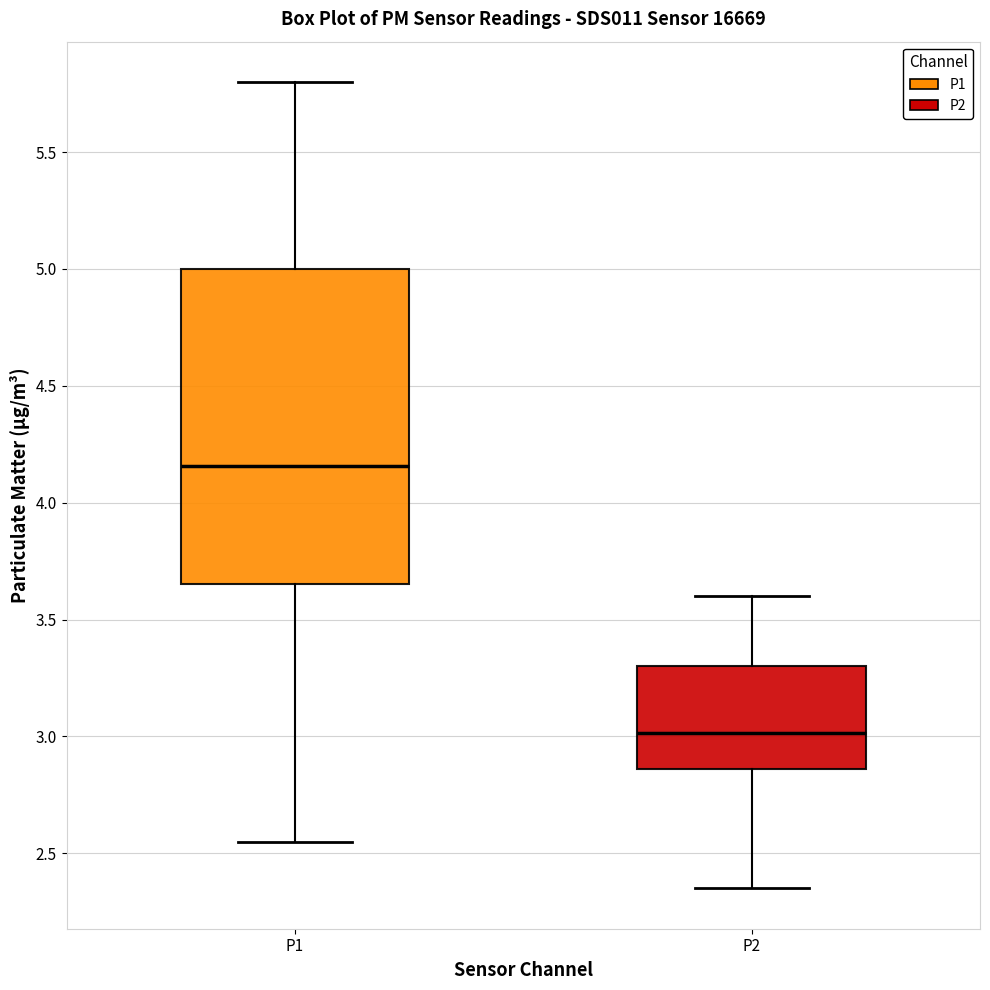

Reading left to right, transcribe this box plot: for each box, give where its median line is, the range the box spans, and where its two whiskers end, as read against the y-axis. The values are not printed on the chart, so give them approximately, as read against the axis.

P1: median 4.15, box 3.65 to 5.00, whiskers 2.55 to 5.80
P2: median 3.00, box 2.85 to 3.30, whiskers 2.35 to 3.60